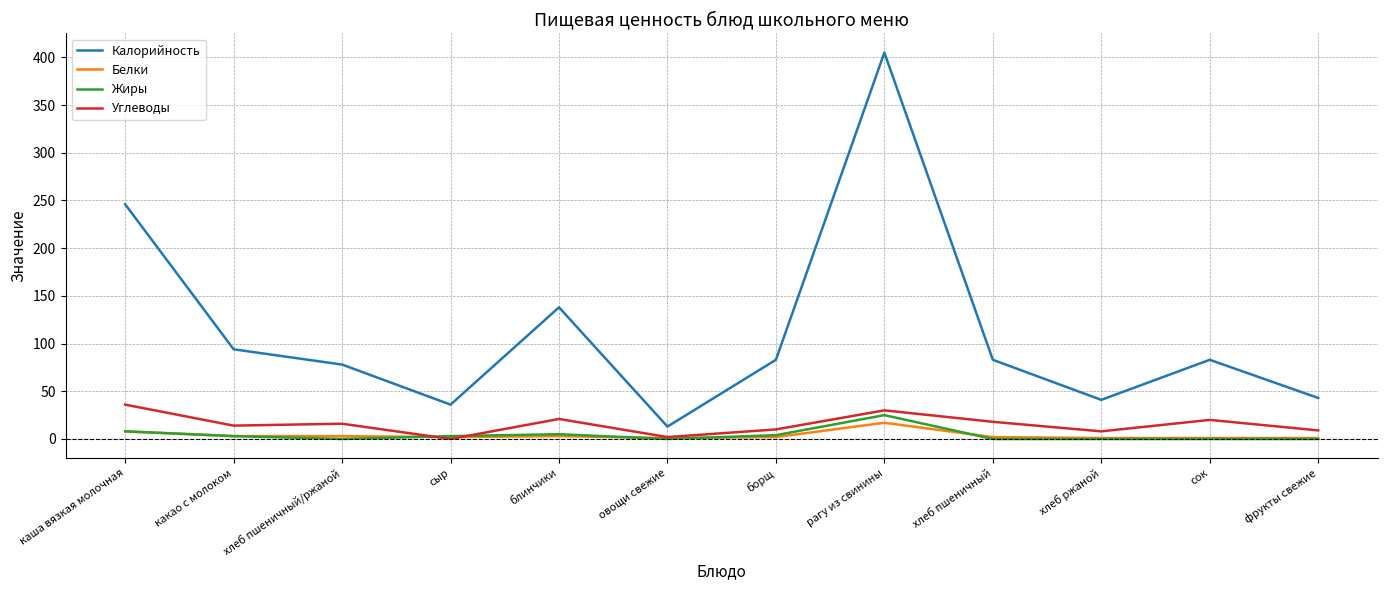

Where does the Углеводы series first go above 16?

каша вязкая молочная